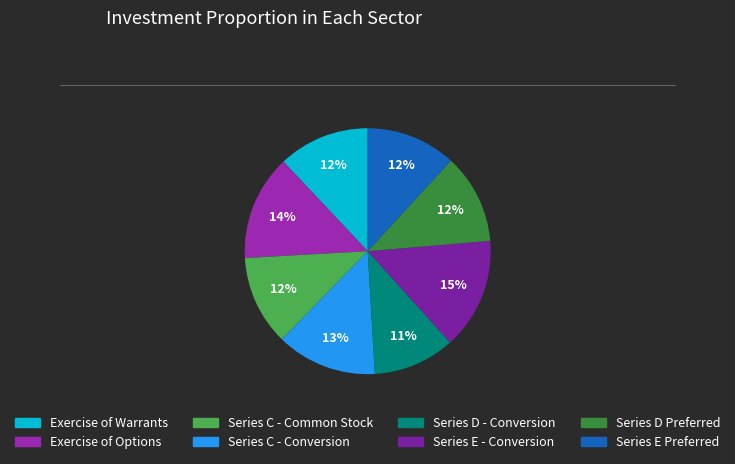

What percentage is the Exercise of Options slice, to the nearest percent?

14%